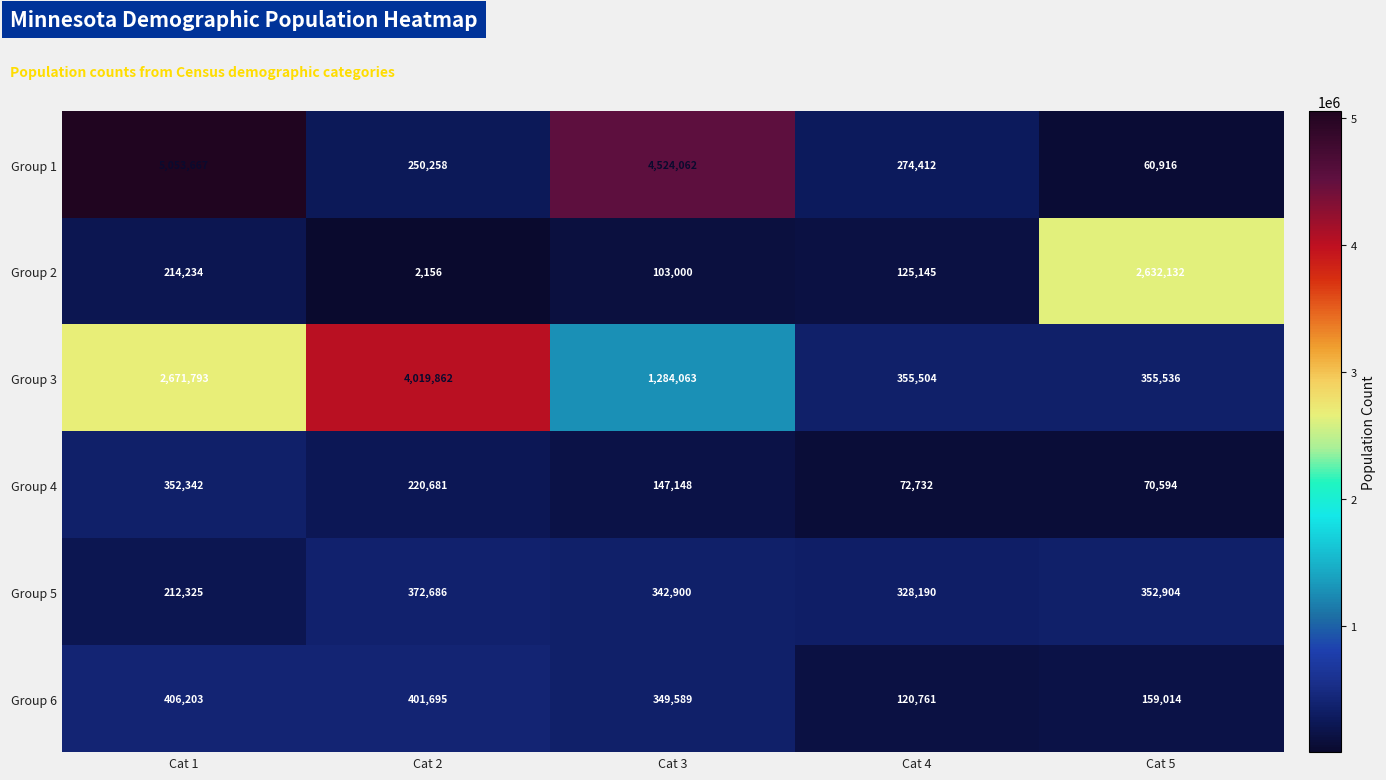

List the series in order of their peak value, highest first.

Group 1, Group 3, Group 2, Group 6, Group 5, Group 4